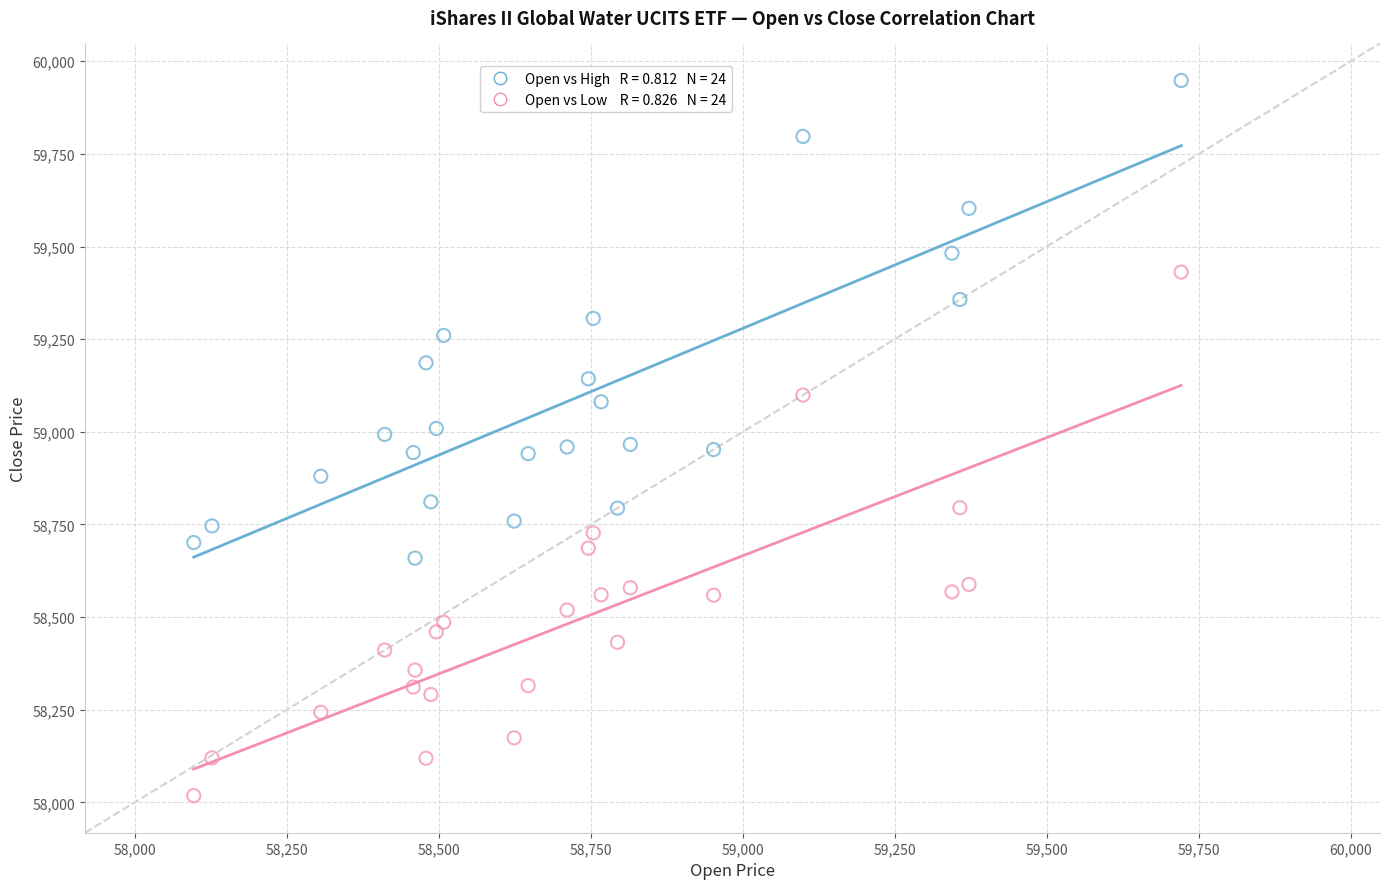

Across all data points, what is the range of Y values (max minus min)?

1930